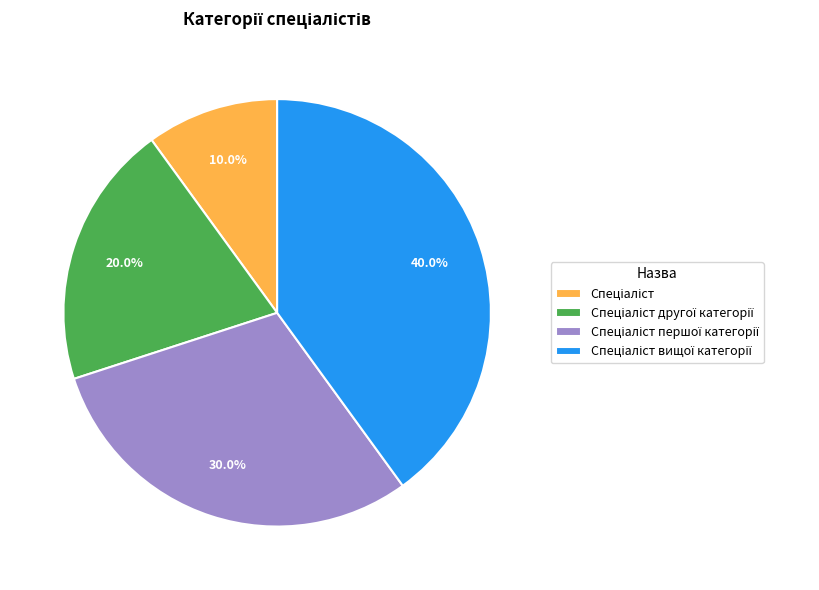

Does any single category account for the majority?

No